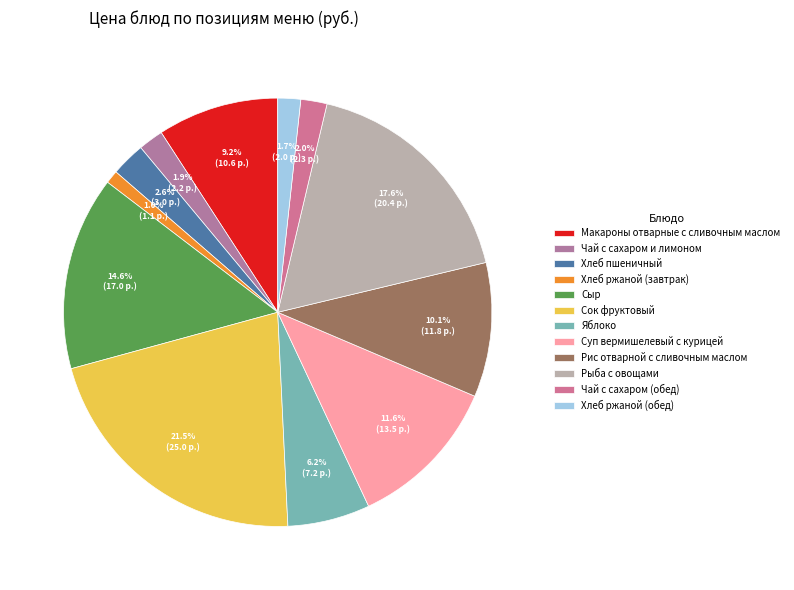

Does Сок фруктовый represent more than half of the total?

No